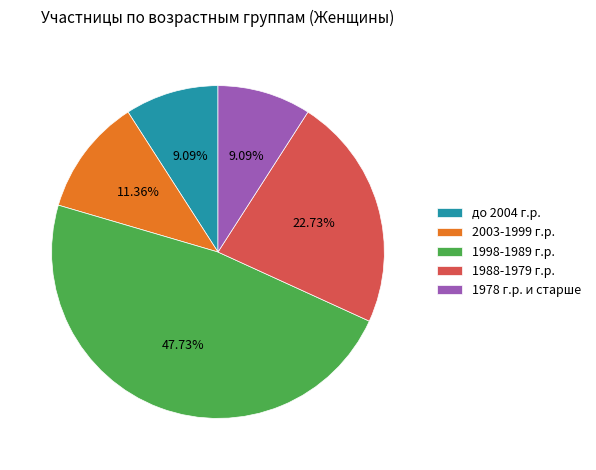

What percentage is the 1988-1979 г.р. slice, to the nearest percent?

23%